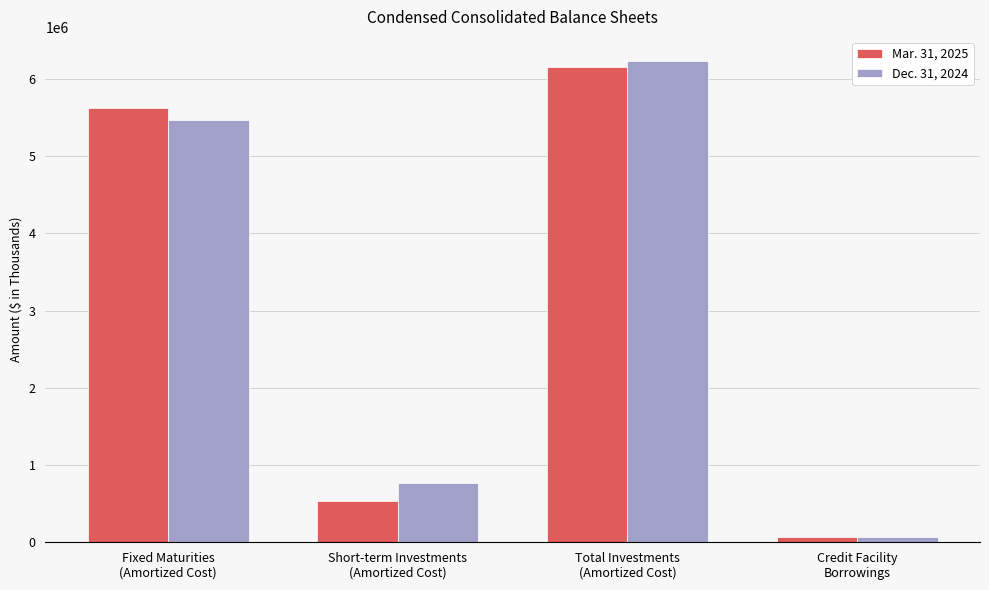

Which series has the largest range (max minus min)?

Dec. 31, 2024